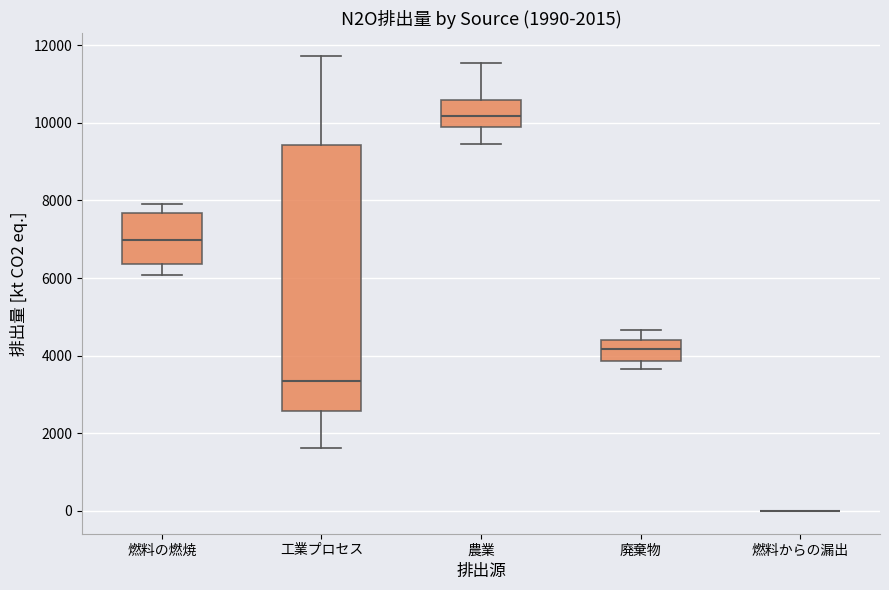

Which box is the tallest, from its lower edge to its upper edge?

工業プロセス